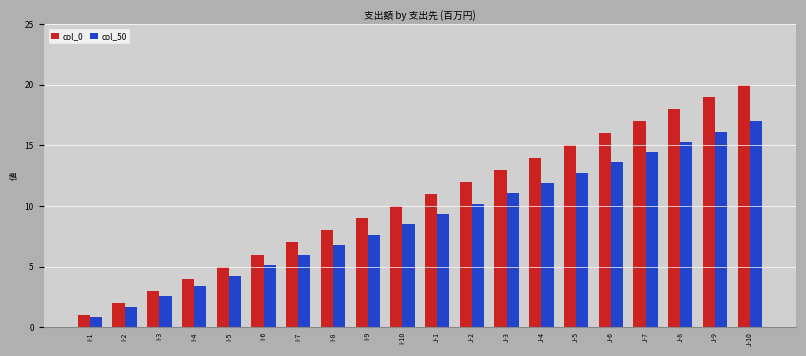

How many data points in col_0 are less than 11?

10